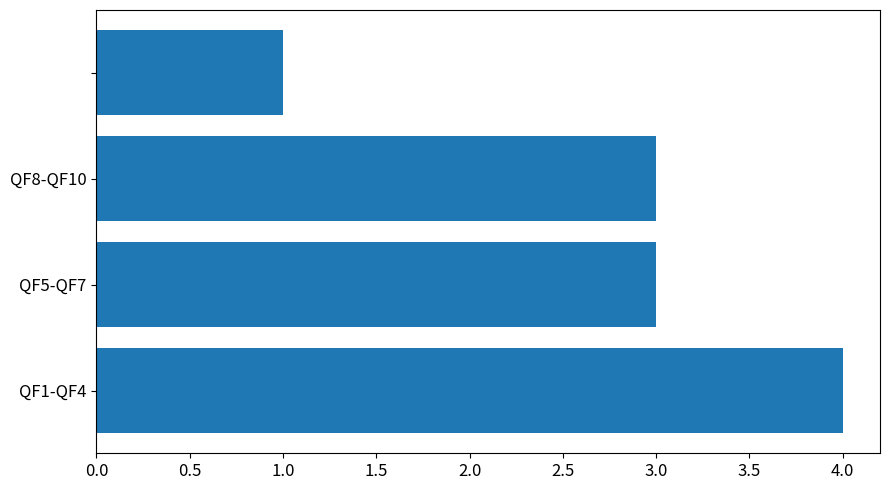

What is the greatest value displayed?

4